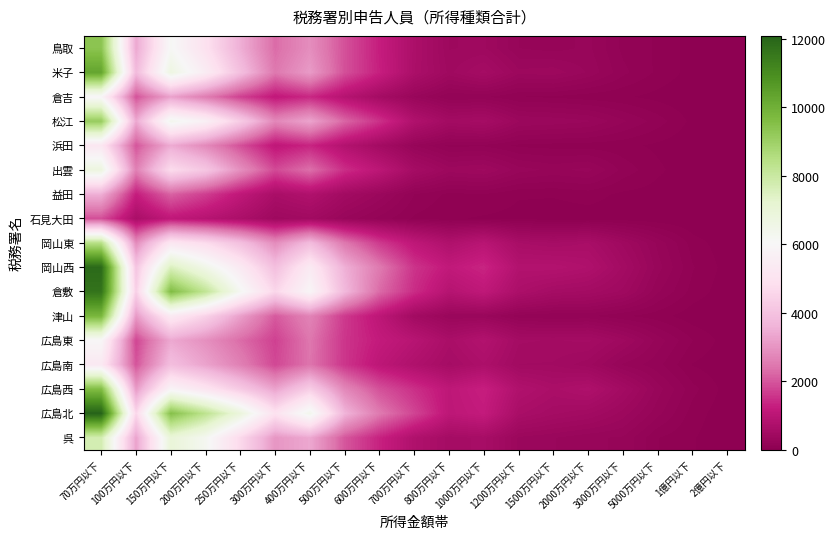

At how many categories does at least one series exceed 2256?

9